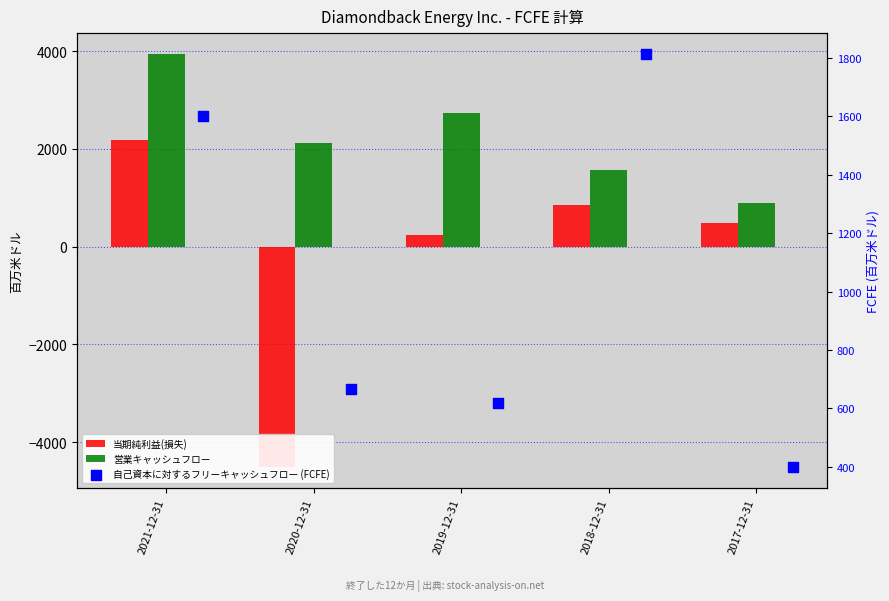

At how many categories does at least one series exceed -3963?

5